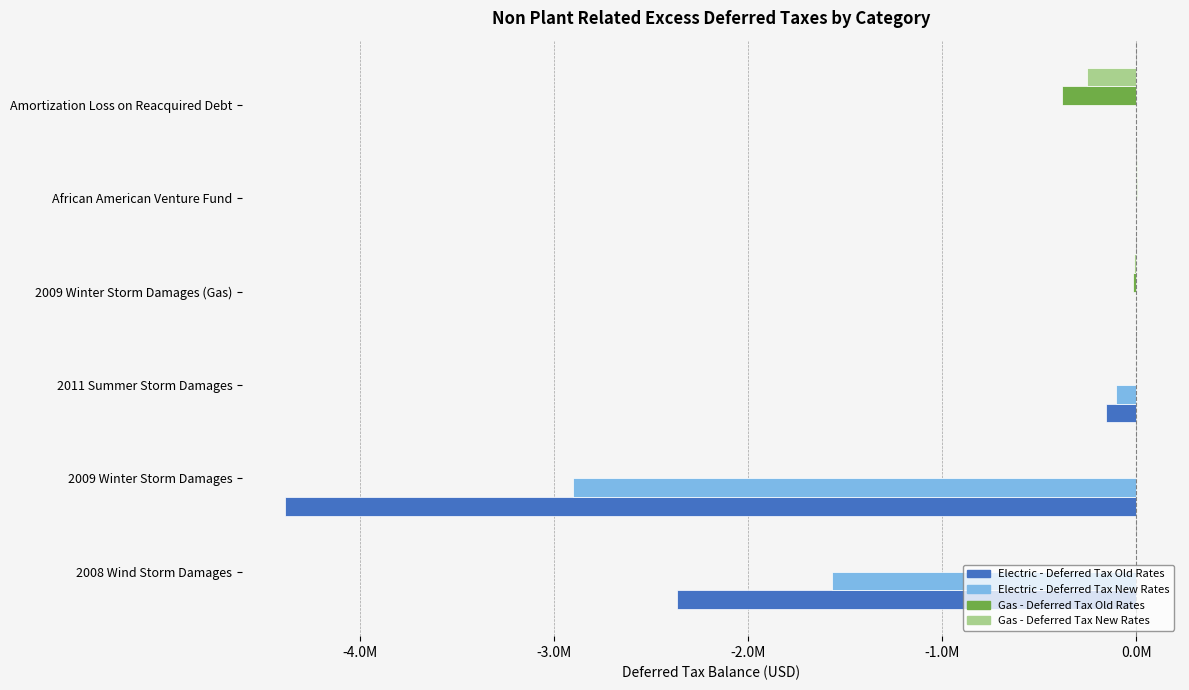

Reading left to right, list all the values displayed in this chart.

Electric - Deferred Tax Old Rates: -2365607.3	-4388541.8	-156613.8	0.0	0.0	0.0
Electric - Deferred Tax New Rates: -1565314.4	-2903883.4	-103630.8	0.0	0.0	0.0
Gas - Deferred Tax Old Rates: 0.0	0.0	0.0	-16851.5	6191.3	-384279.2
Gas - Deferred Tax New Rates: 0.0	0.0	0.0	-11150.6	4096.8	-254276.2